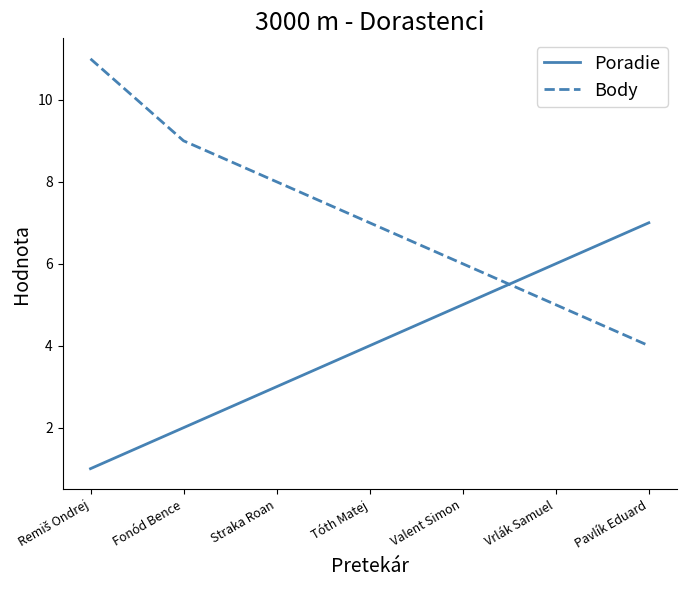

Is this an area chart (filled region under the line)?

No